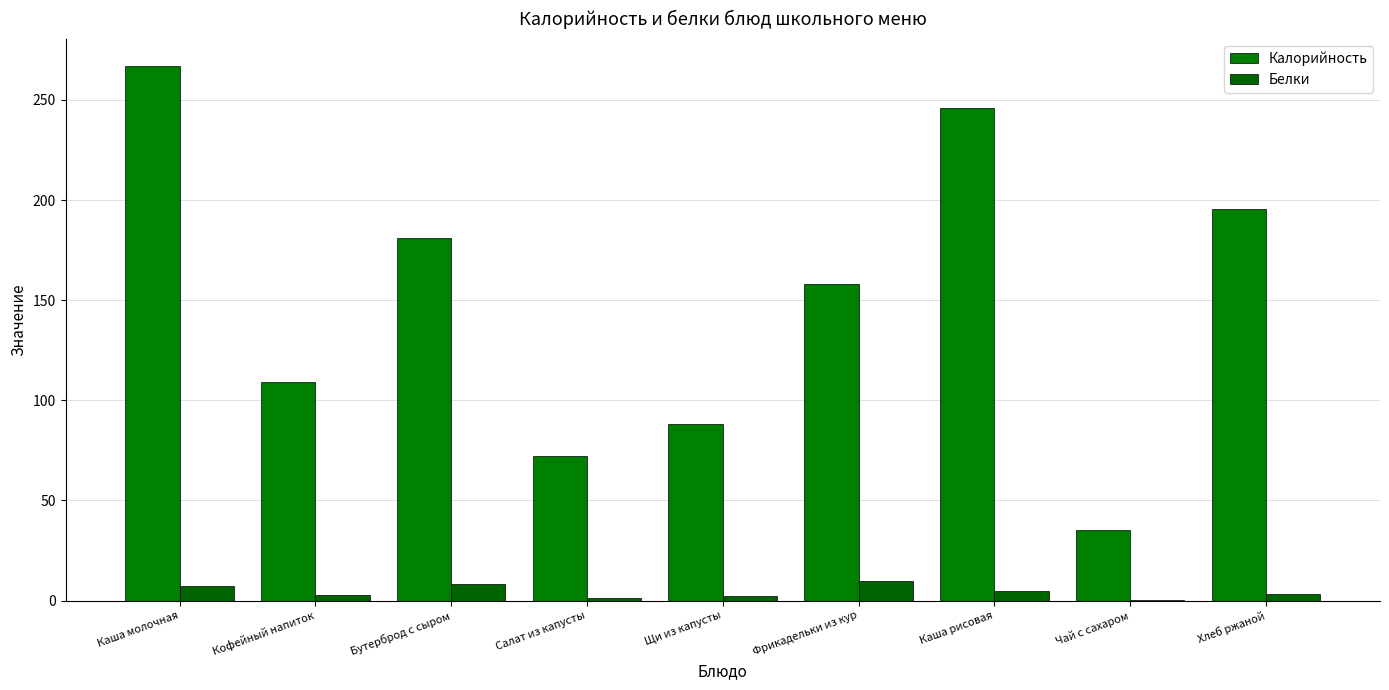

True or false: Калорийность has a value of 181.0 at Бутерброд с сыром.

True